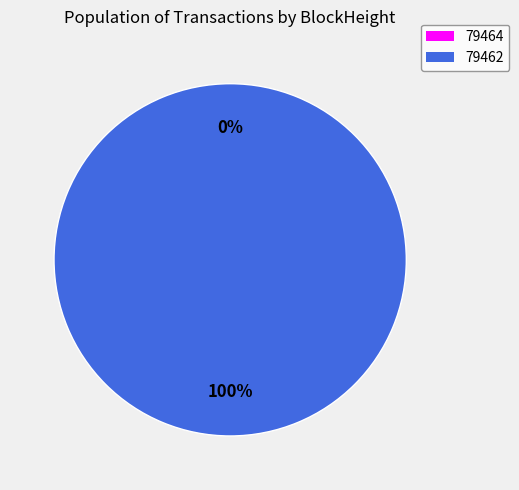

Rank the categories by value from lowest to highest.

79464, 79462